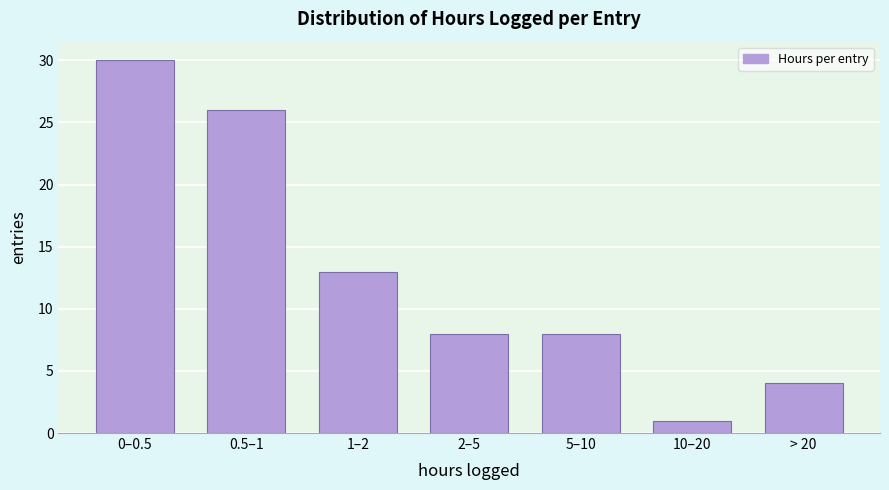

Reading left to right, list all the values displayed in this chart.

0–0.5=30	0.5–1=26	1–2=13	2–5=8	5–10=8	10–20=1	> 20=4